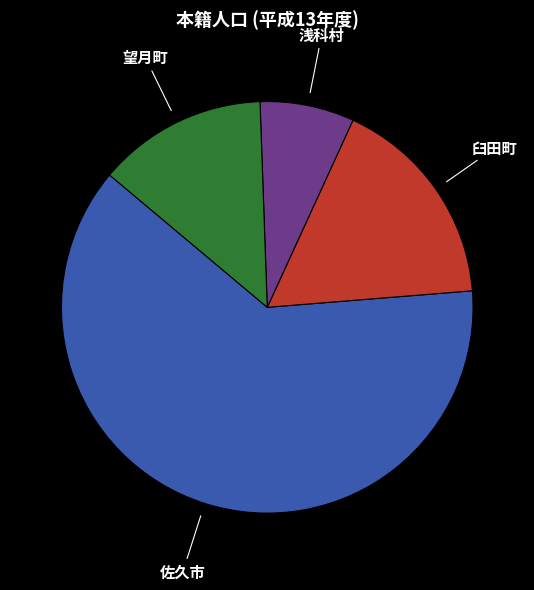

Is the sum of 佐久市 and 臼田町 greater than half?

Yes